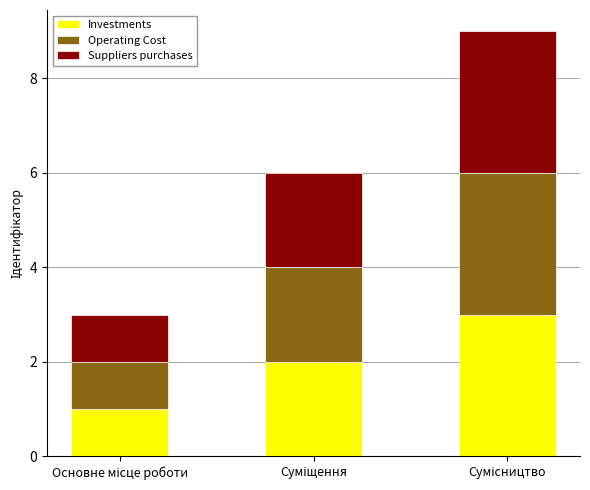

How many values in the Investments series are below 2?

1